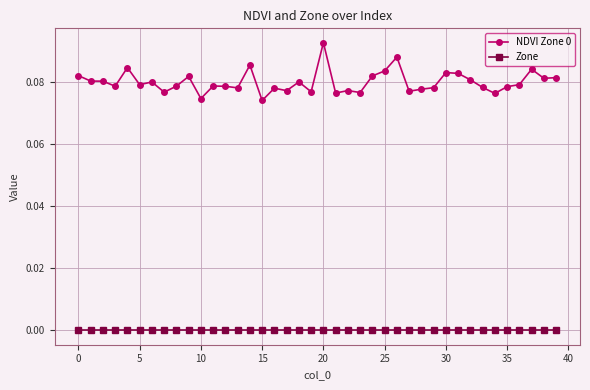

True or false: NDVI Zone 0 has more than 2 interior local peaks.

True